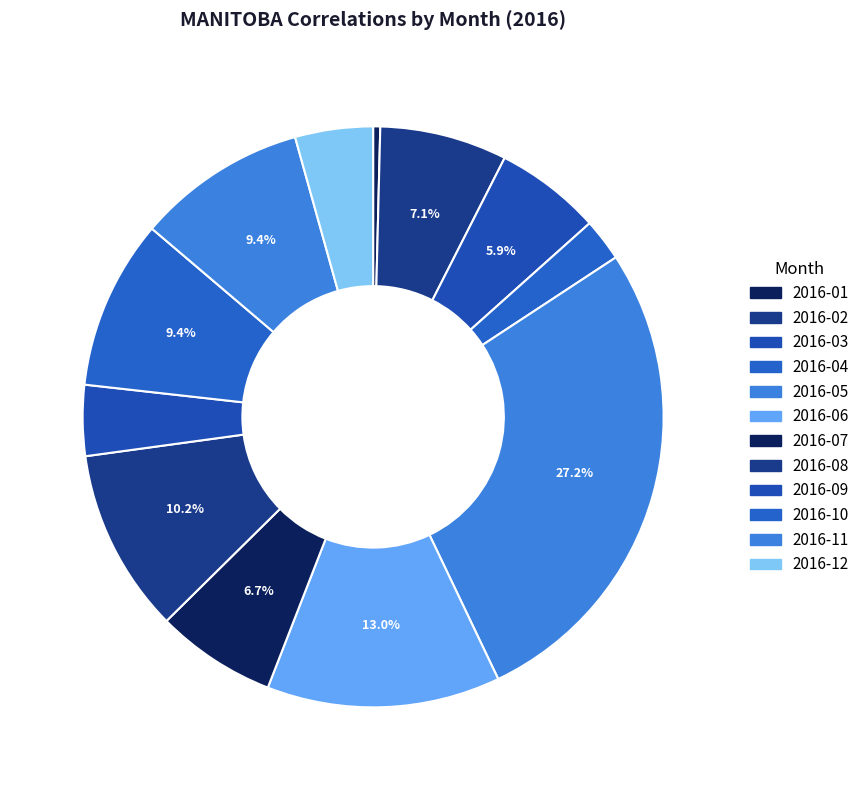

What is the ratio of the value at 2016-05 to the value at 2016-10?

2.9